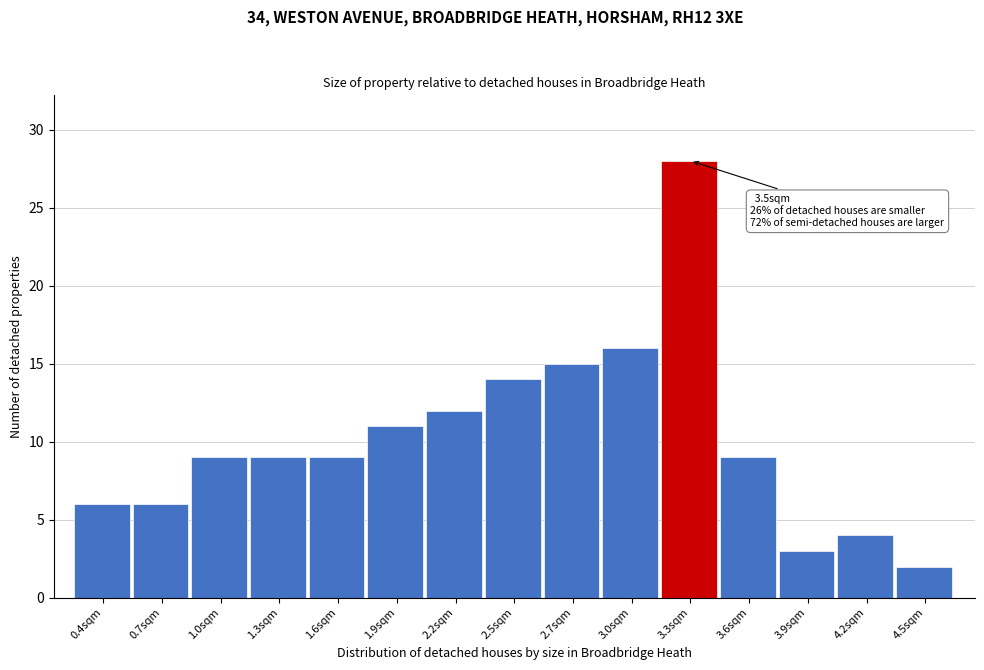

Reading left to right, list all the values displayed in this chart.

0.4sqm=6	0.7sqm=6	1.0sqm=9	1.3sqm=9	1.6sqm=9	1.9sqm=11	2.2sqm=12	2.5sqm=14	2.7sqm=15	3.0sqm=16	3.3sqm=28	3.6sqm=9	3.9sqm=3	4.2sqm=4	4.5sqm=2